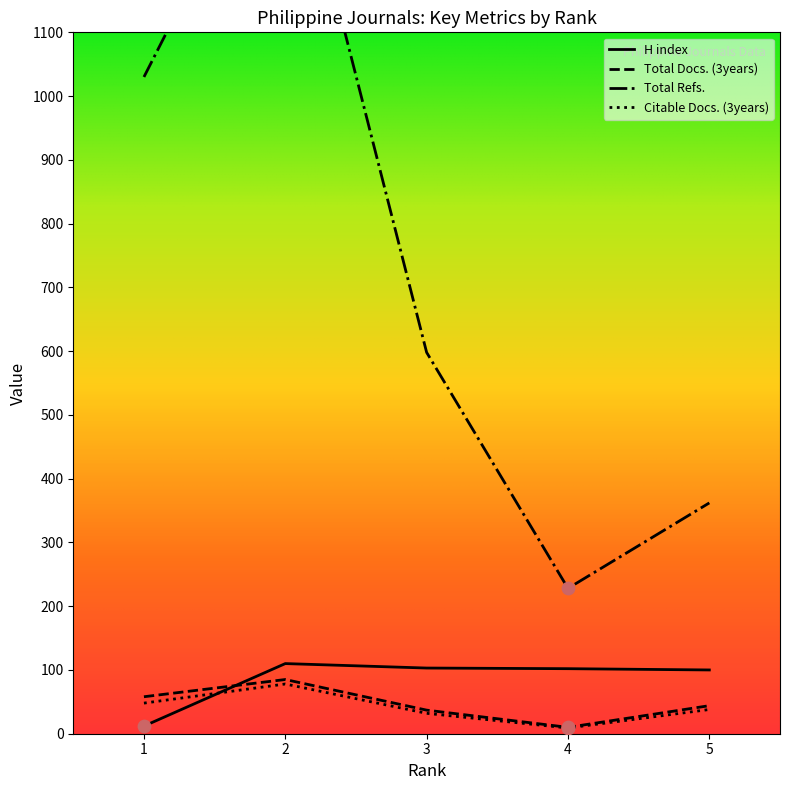

At which category is the sum across all series the highest?

2